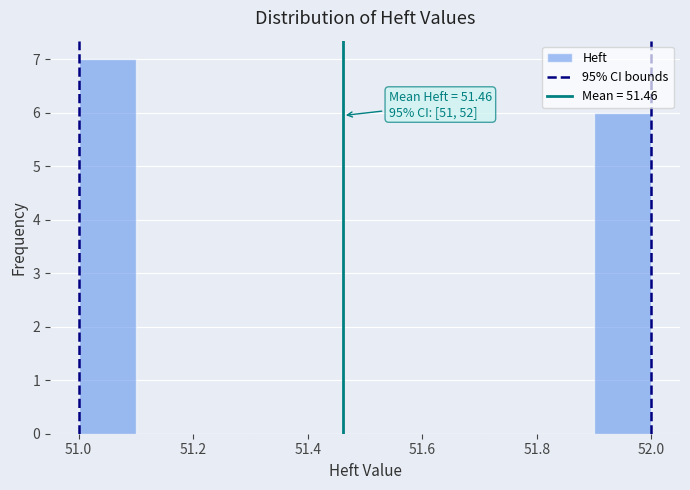

Which range on the x-axis has the tallest bar?

51.0 to 51.1